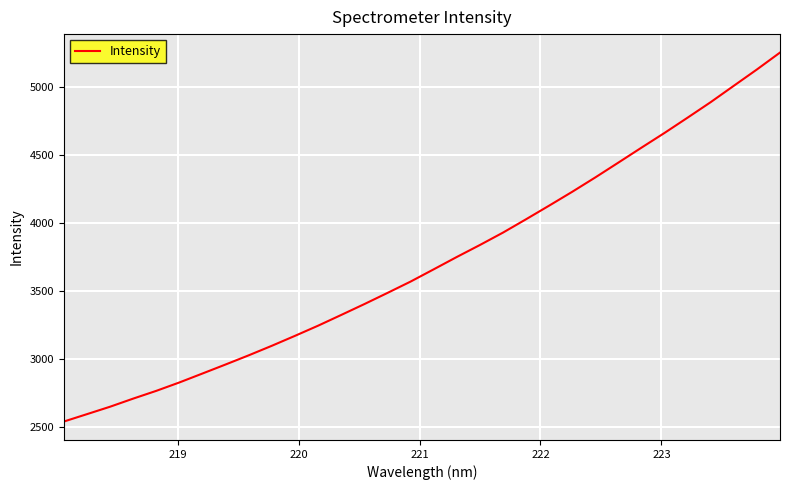

What is the difference between the maximum and minimum values?

2706.6